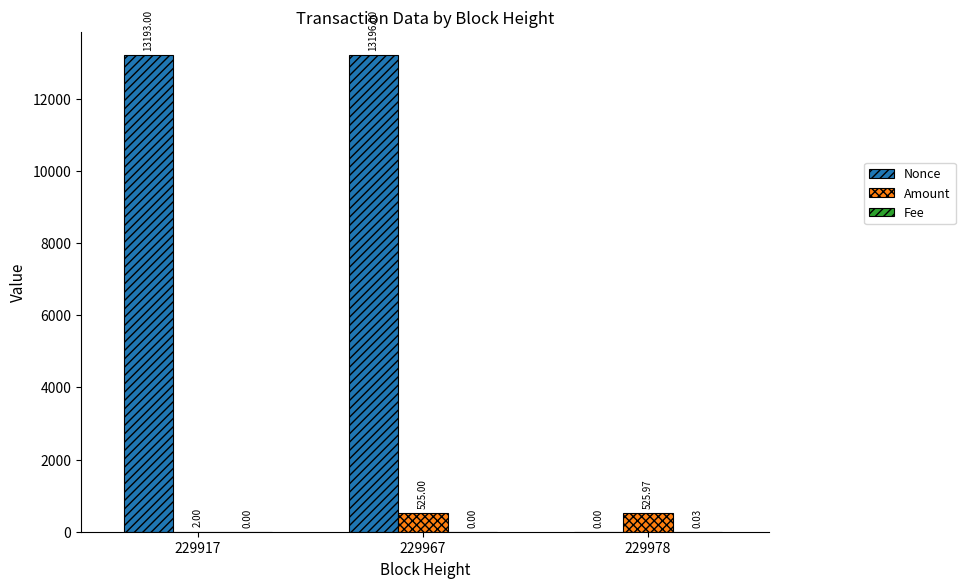

How many distinct data groups are displayed?

3